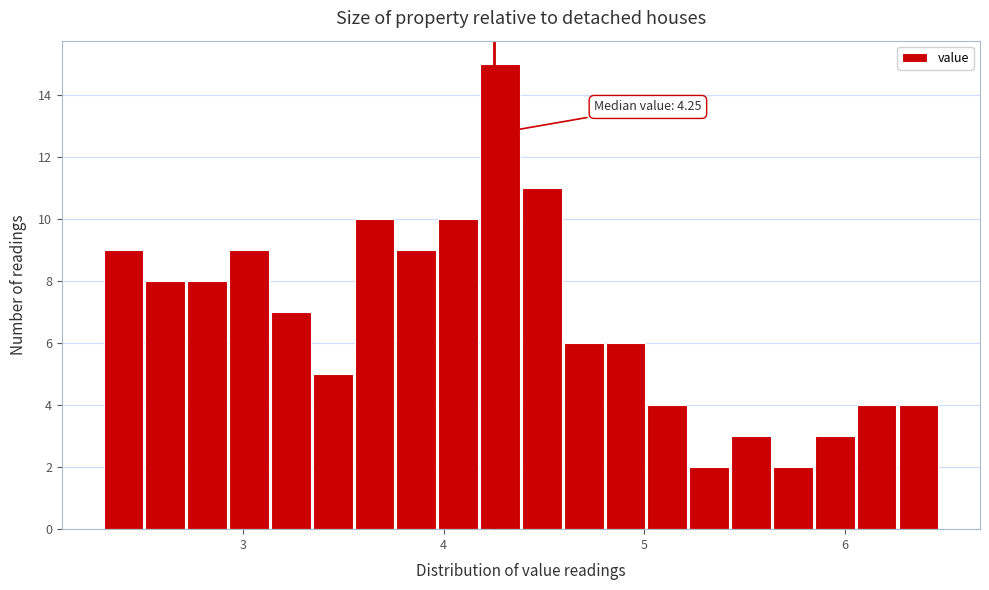

Read against the x-axis, roughly where is the centre of the tallest bar?

4.3